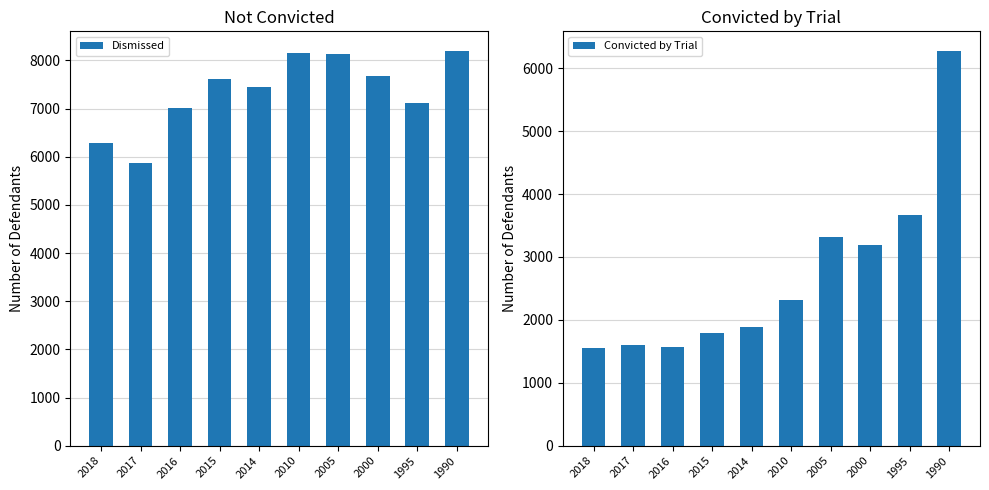

What is the maximum value for Convicted by Trial?

6273